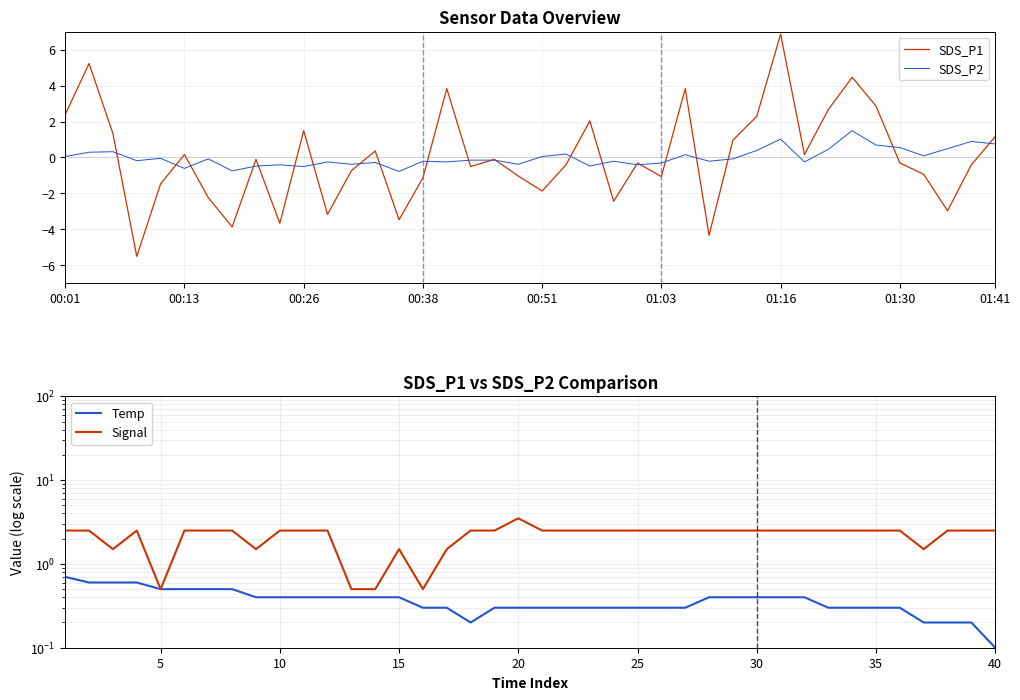

At which label does SDS_P1 reach its peak?

01:16